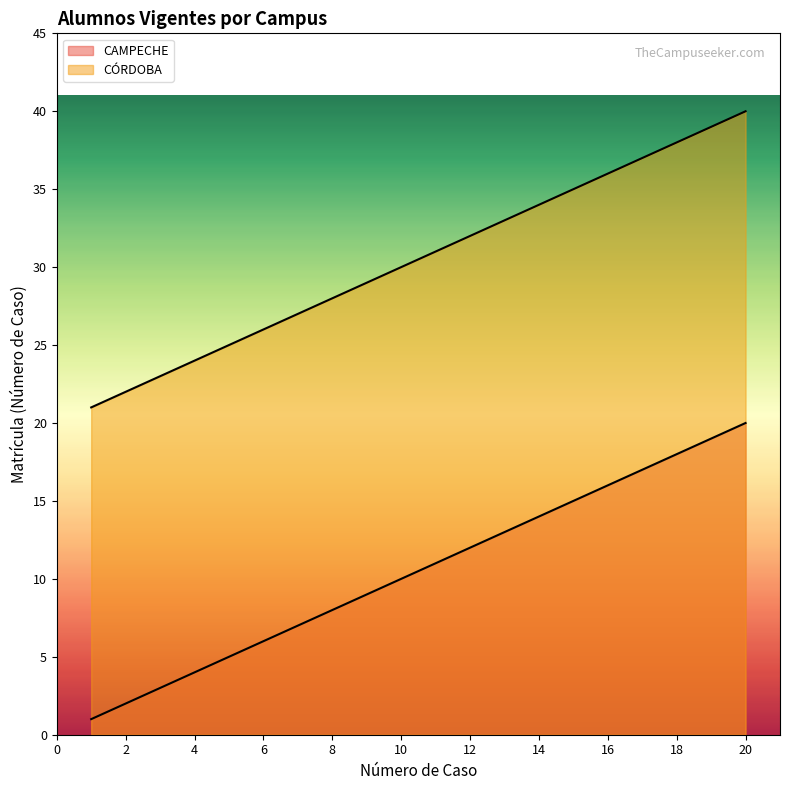

True or false: CÓRDOBA has more than 2 interior local peaks.

False